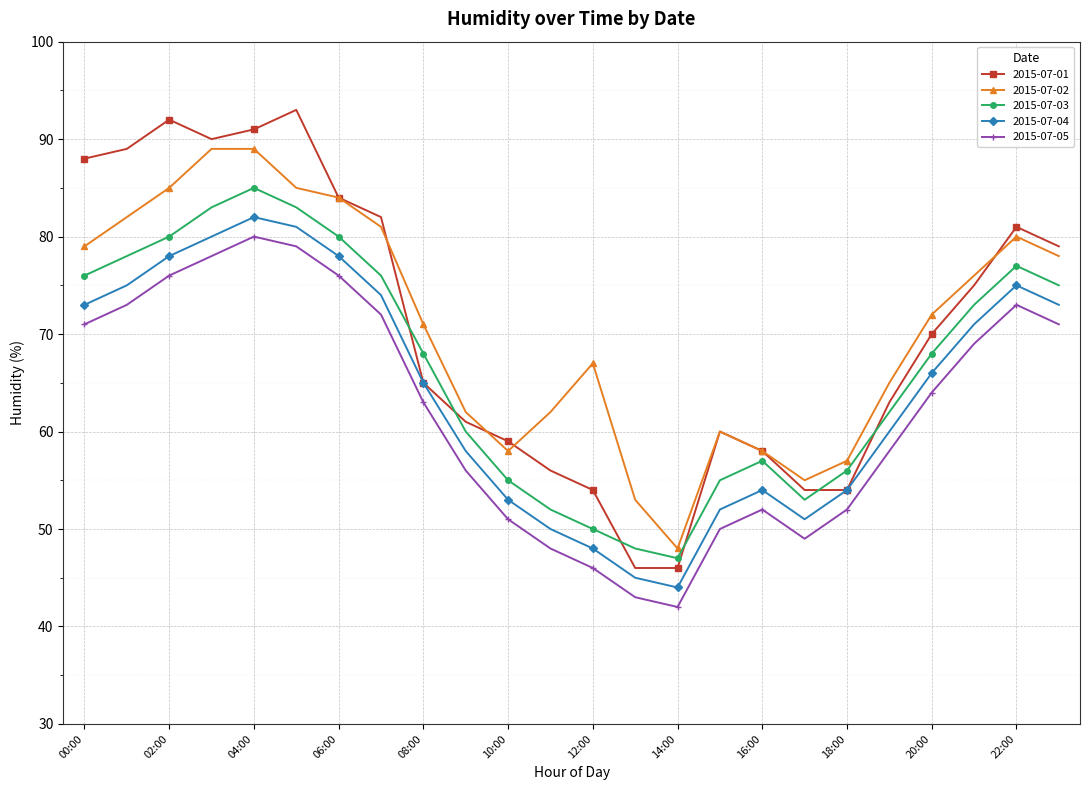

What are all the series names shown in the legend?

2015-07-01, 2015-07-02, 2015-07-03, 2015-07-04, 2015-07-05